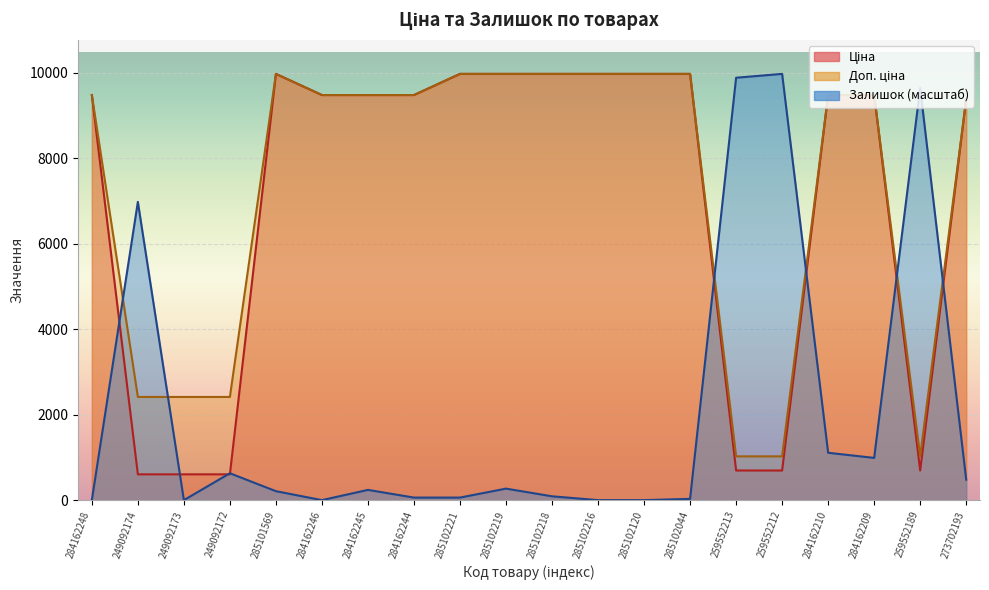

Rank the series by their maximum value, from lowest to highest.

Ціна, Доп. ціна, Залишок